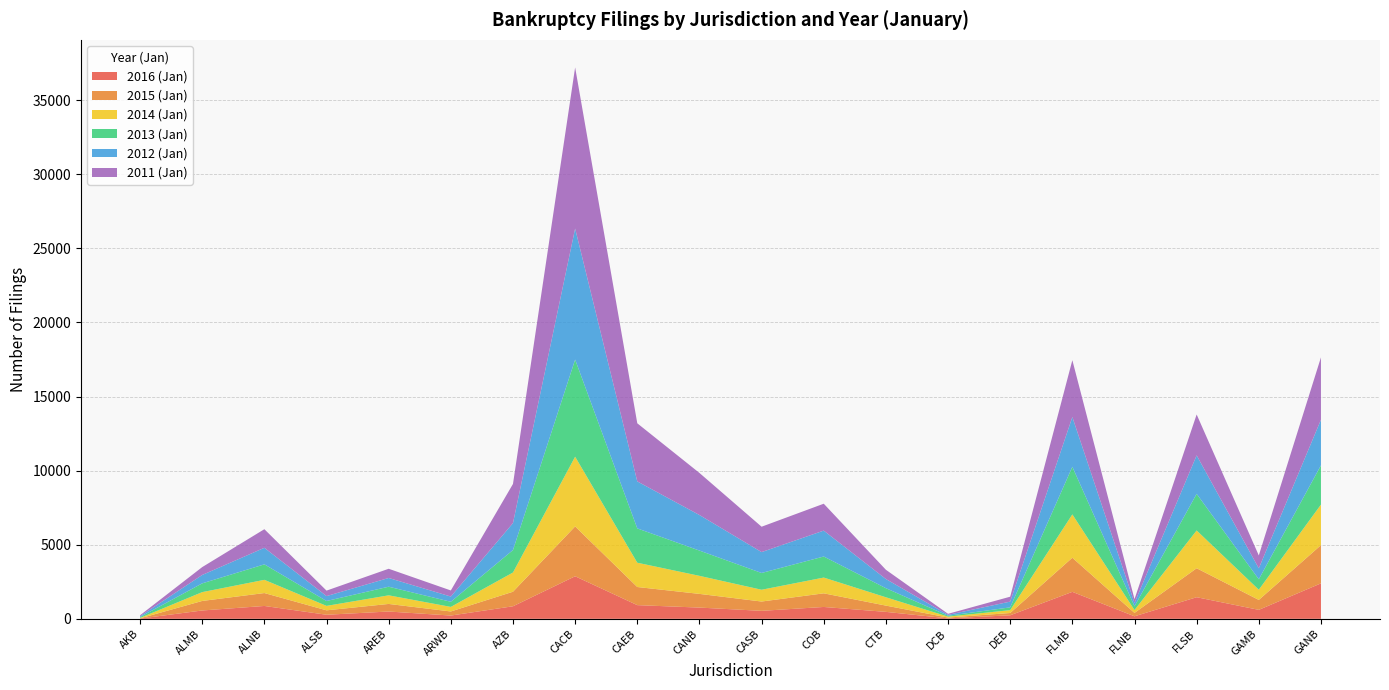

Reading left to right, extract all data points from this chart.

2016 (Jan): 17	563	868	275	493	221	847	2872	924	758	539	800	469	31	238	1820	170	1458	605	2393
2015 (Jan): 16	643	871	298	511	275	981	3364	1223	924	628	920	423	53	155	2303	229	1955	670	2579
2014 (Jan): 28	596	892	300	581	308	1298	4704	1639	1219	795	1064	562	63	193	2924	194	2550	688	2737
2013 (Jan): 59	592	1045	330	582	346	1516	6556	2316	1705	1132	1421	613	61	187	3213	249	2470	706	2650
2012 (Jan): 57	566	1117	331	589	353	1820	8846	3172	2400	1409	1748	618	60	389	3359	228	2598	740	3080
2011 (Jan): 64	531	1255	369	622	411	2641	10871	3921	2839	1713	1815	625	70	331	3835	256	2759	868	4207